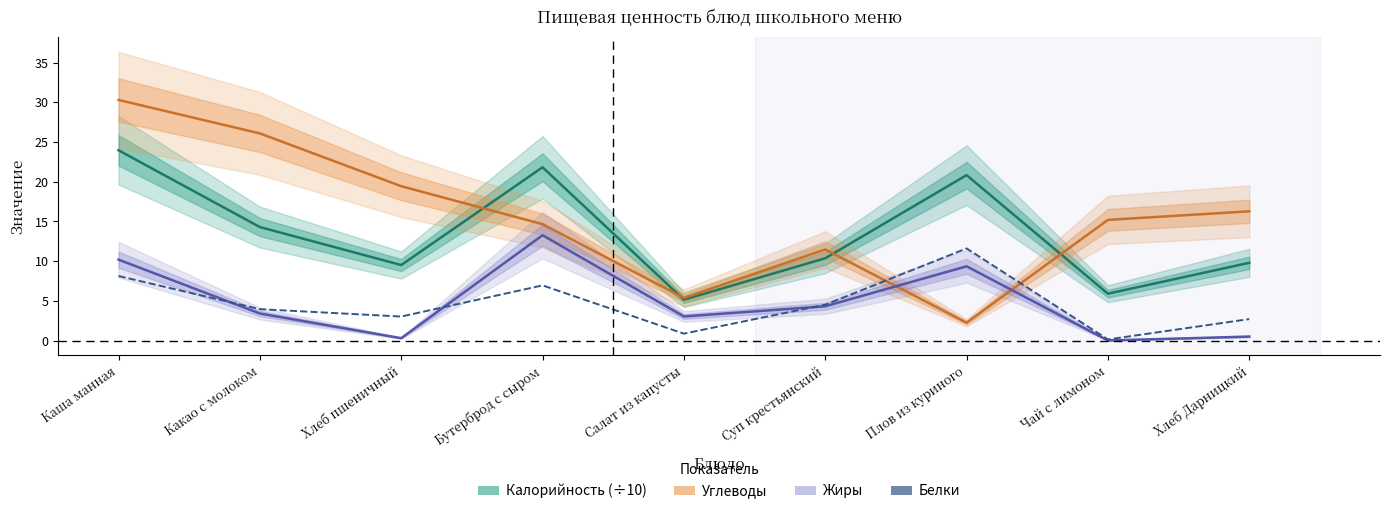

What is the difference between the second highest and second lowest values in the Углеводы series?

20.7